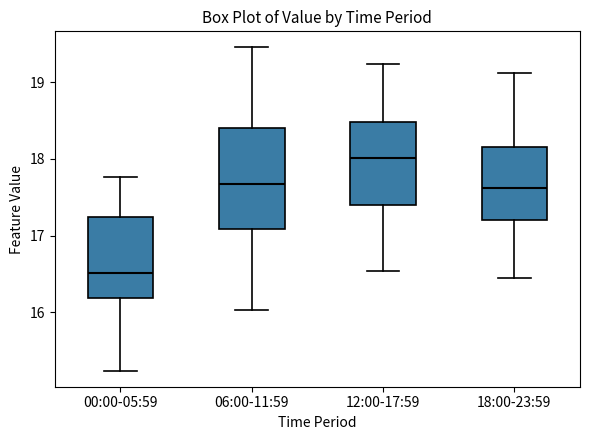

Which box has the lowest median line?

00:00-05:59